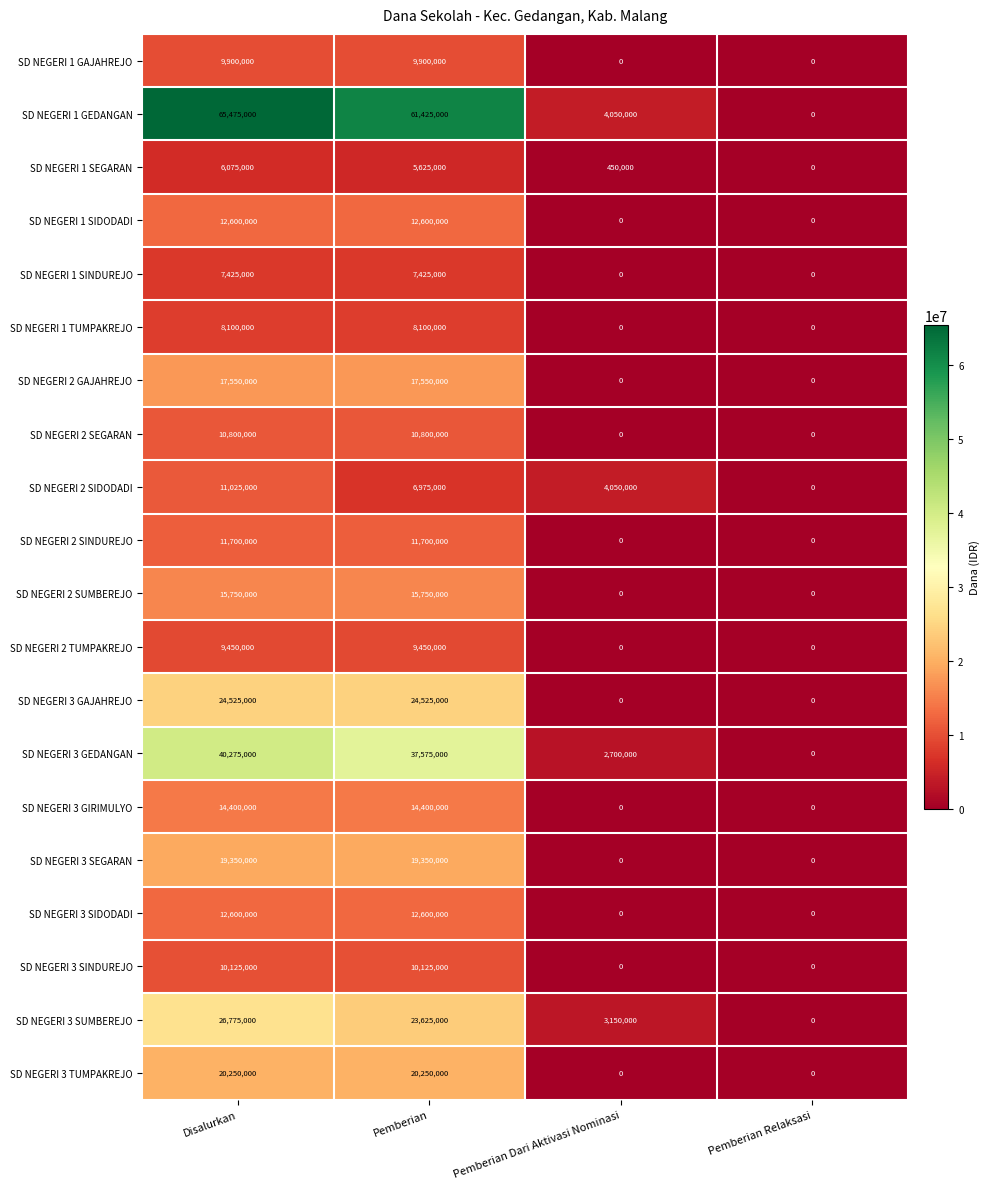

How many categories are shown in the chart?

4